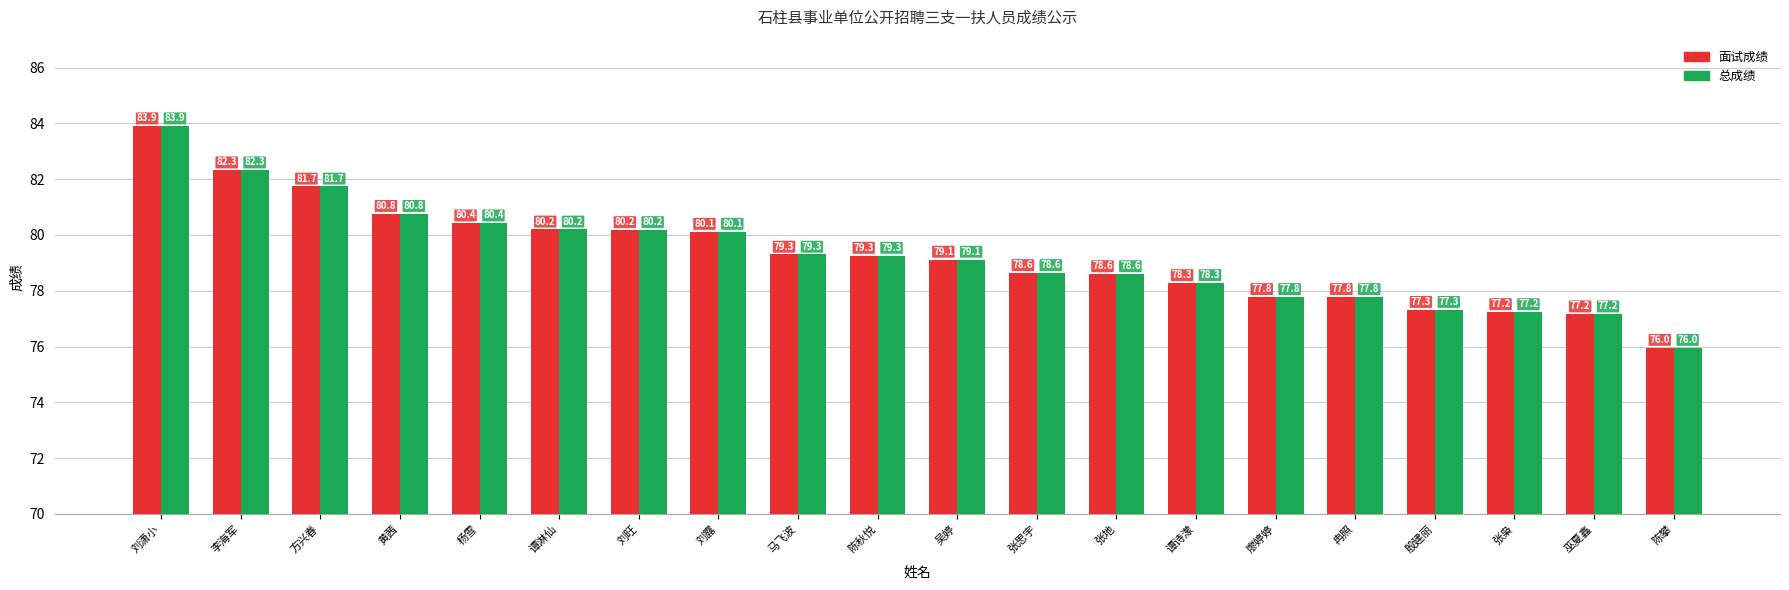

What is the highest value of the 总成绩 series?

83.9